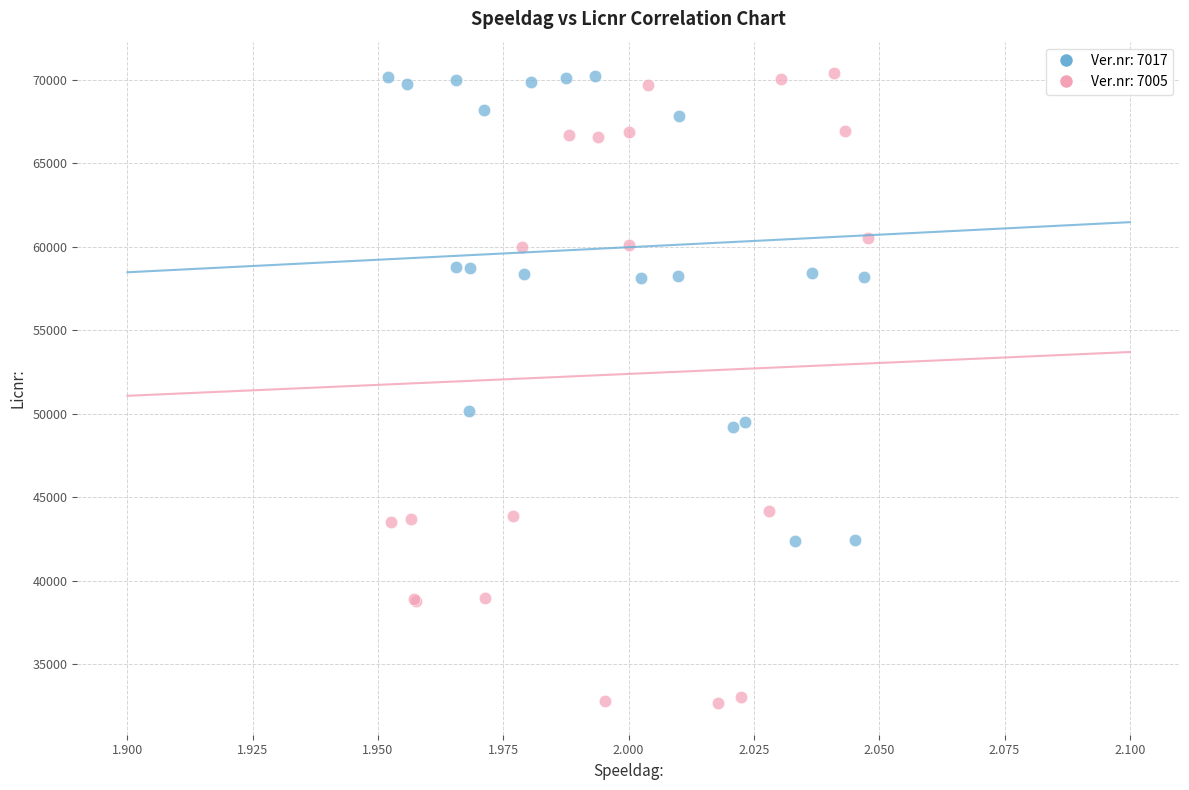

Which series has the widest spread of Y values?

Ver.nr: 7005